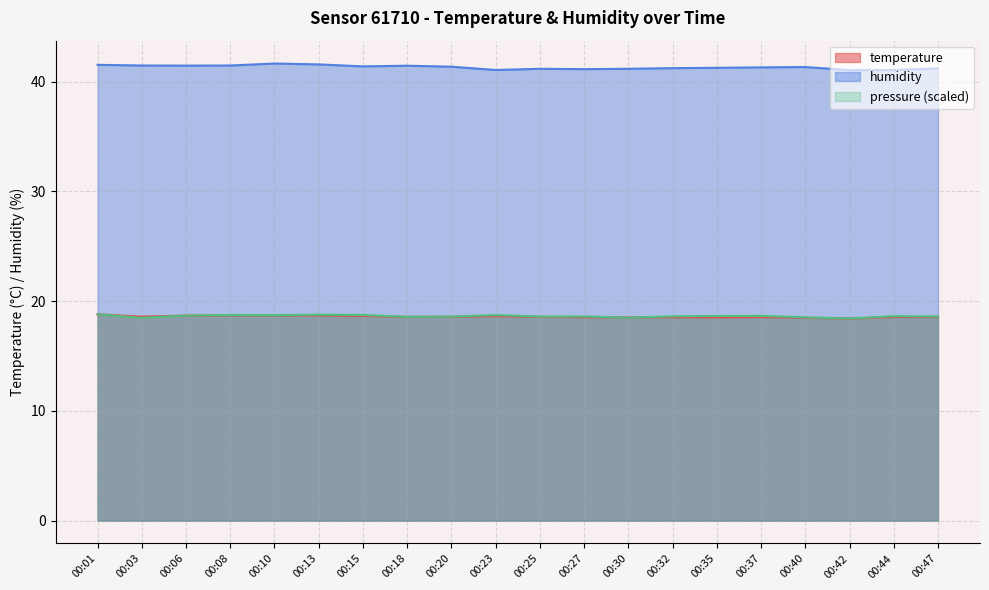

What is the difference between the maximum and minimum values in the humidity series?

0.6